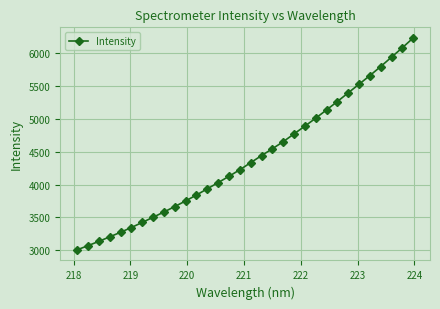

What is the minimum value shown in the chart?

3003.3